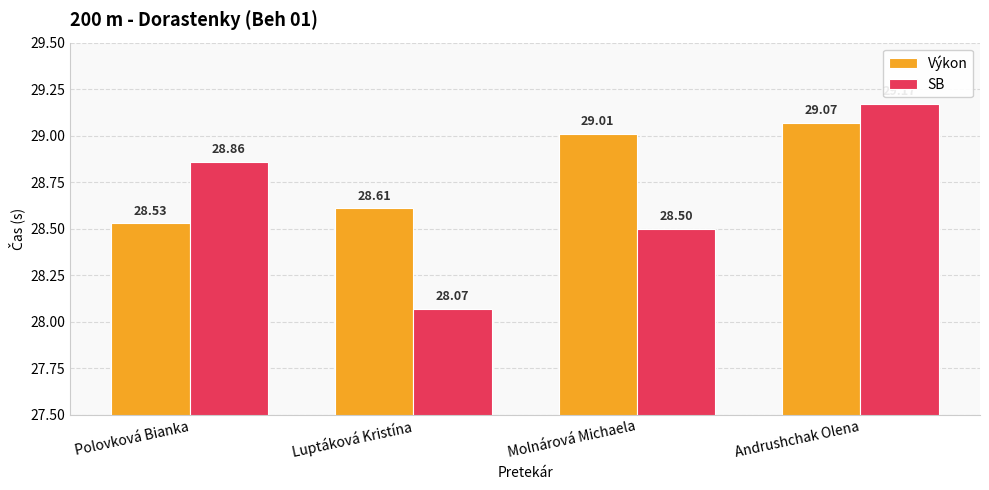

The value of SB at Luptáková Kristína is 28.1. True or false?

True